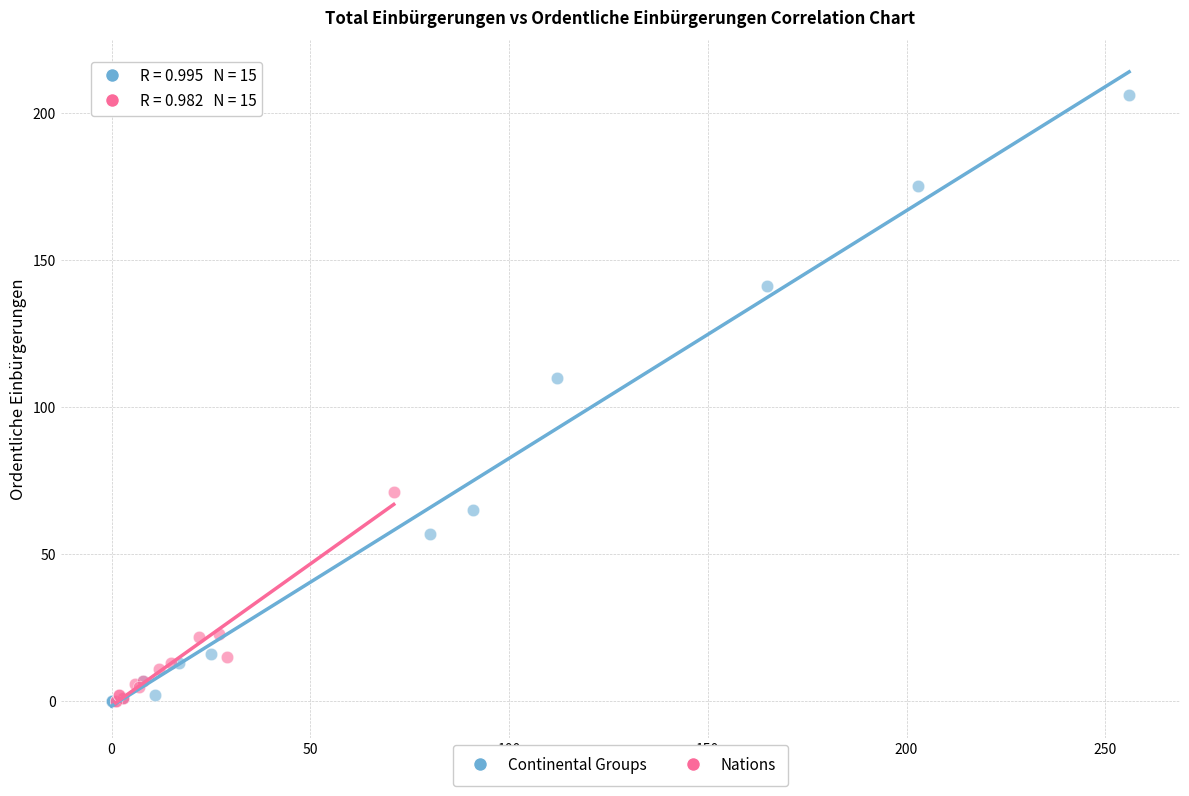

What are all the series names shown in the legend?

Continental Groups, Nations